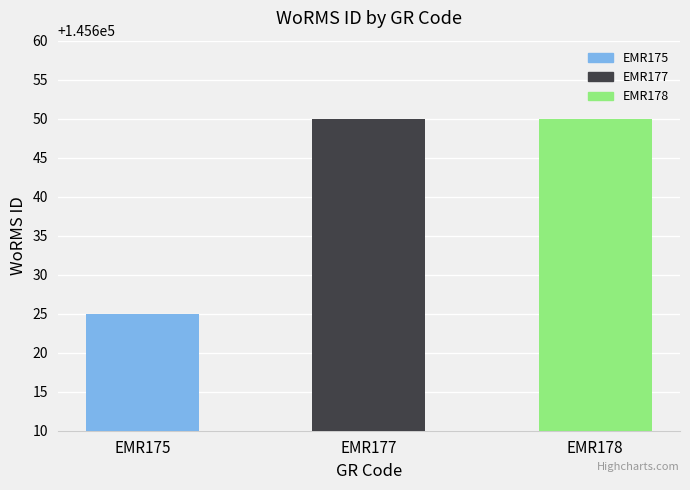

What is the change in value from EMR175 to EMR178?

+25